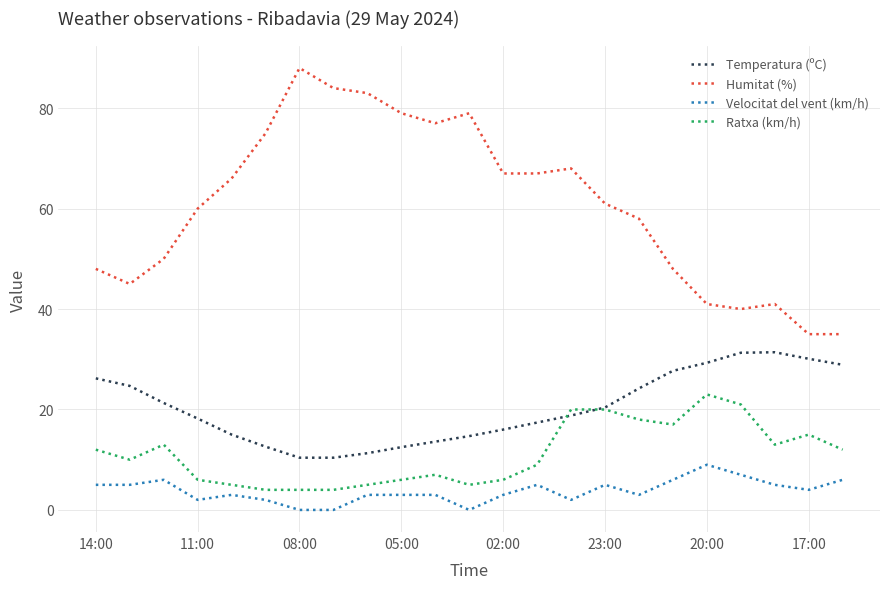

True or false: Humitat (%) and Ratxa (km/h) cross at least once.

False